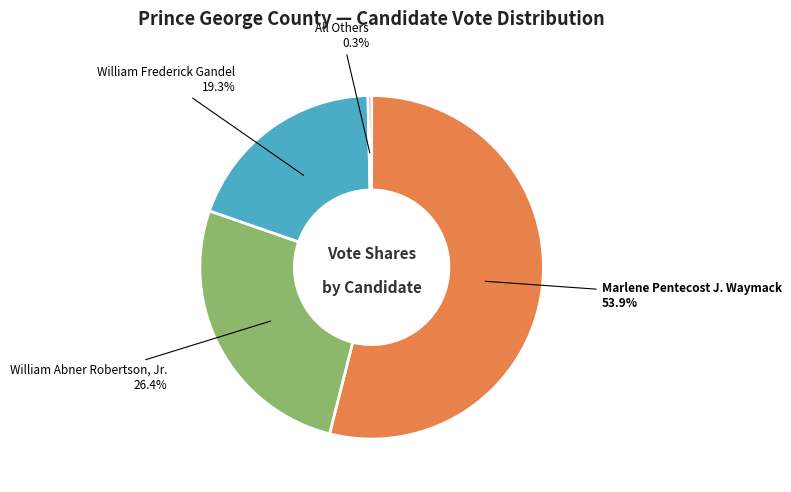

Is the sum of Marlene Pentecost J. Waymack and All Others greater than half?

Yes